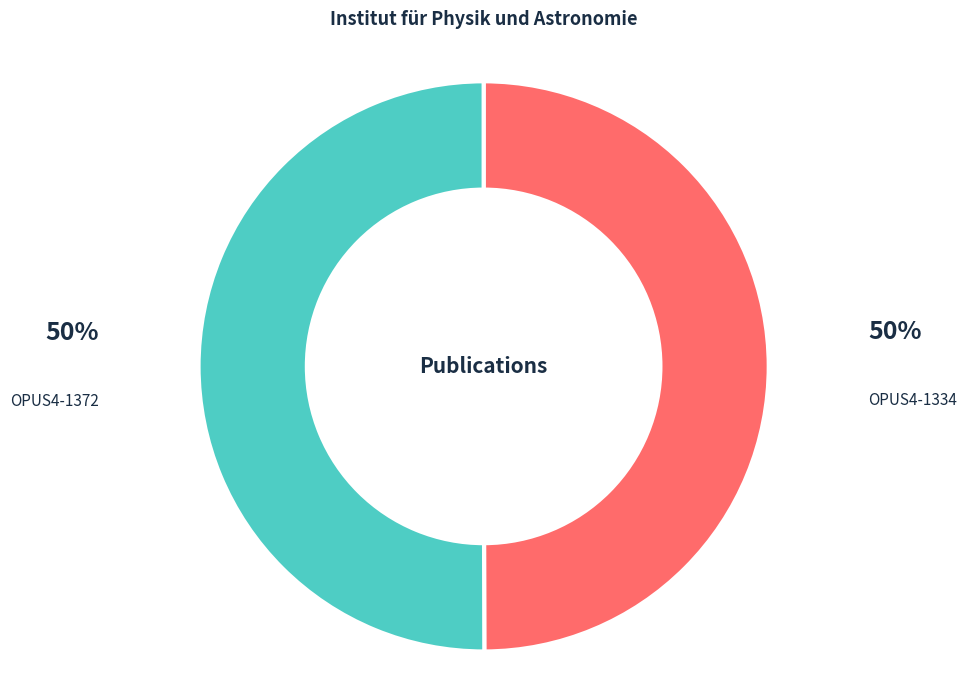

The OPUS4-1334 slice represents 50% of the pie. True or false?

True